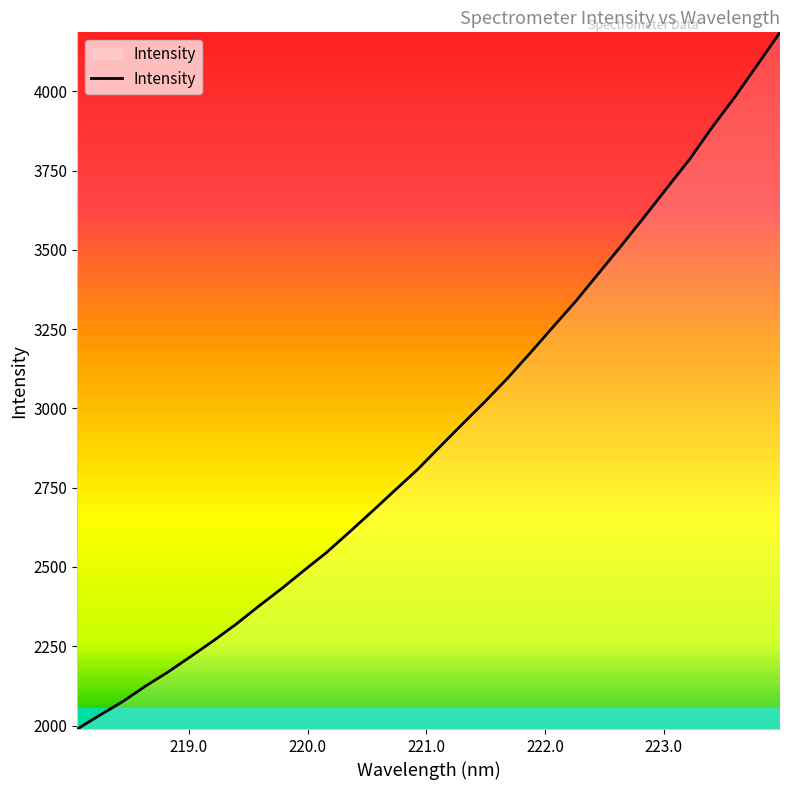

What is the greatest value displayed?

4186.2